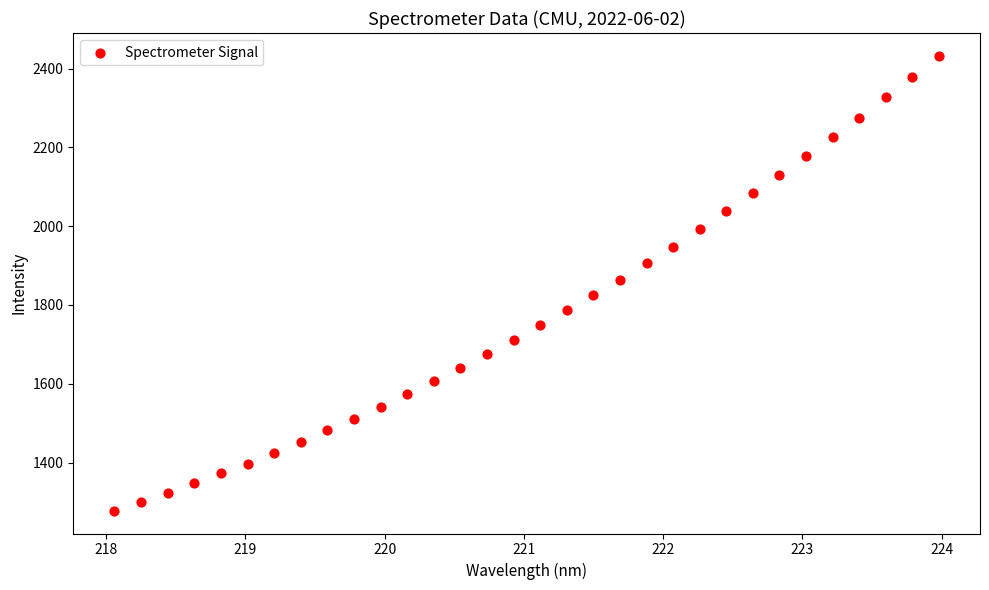

What is the range of Y values (max minus min)?

1154.9